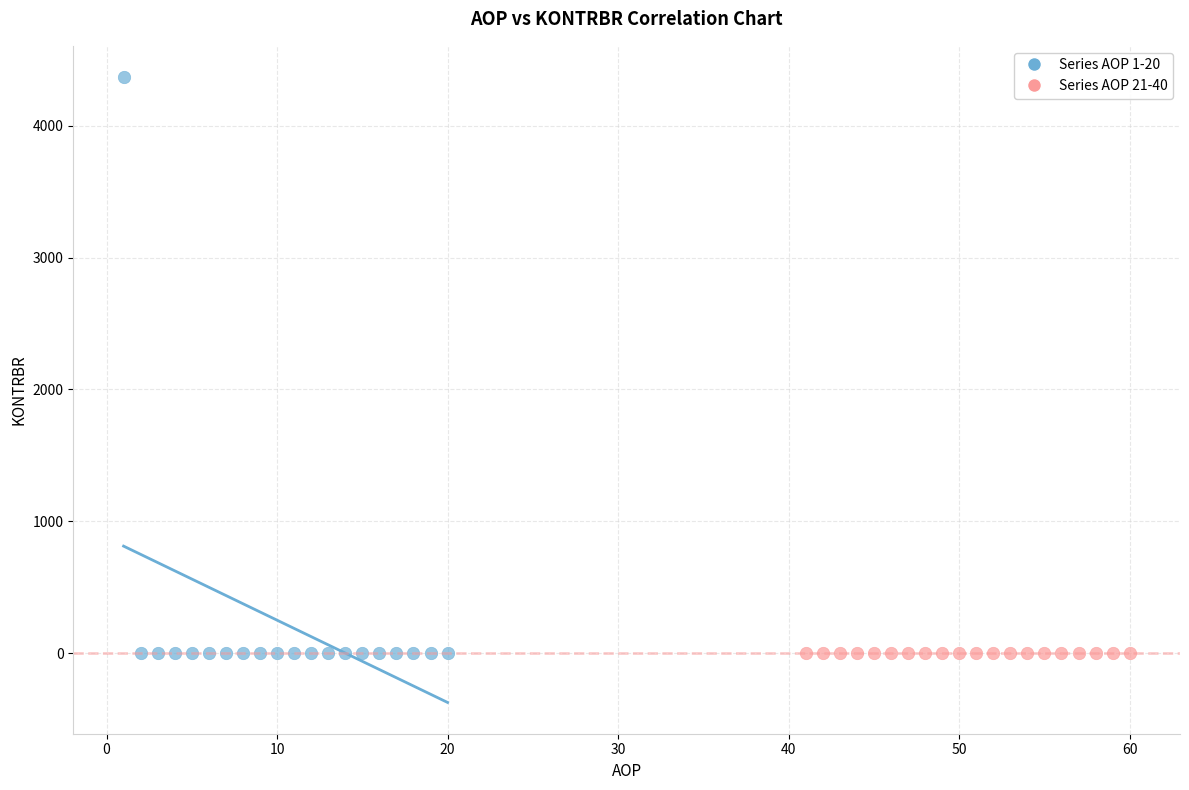

What are all the series names shown in the legend?

Series AOP 1-20, Series AOP 21-40